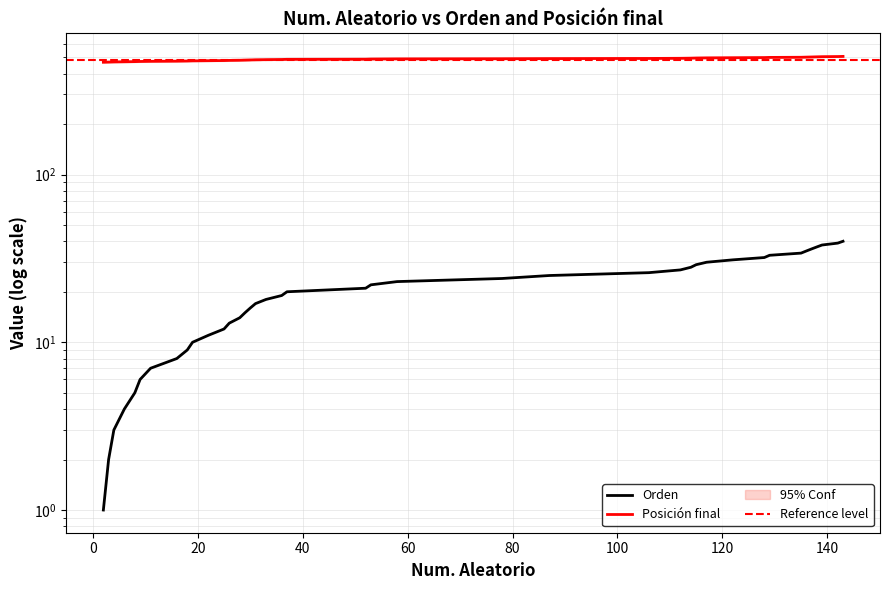

Rank the series by their average value, from lowest to highest.

Orden, Posición final